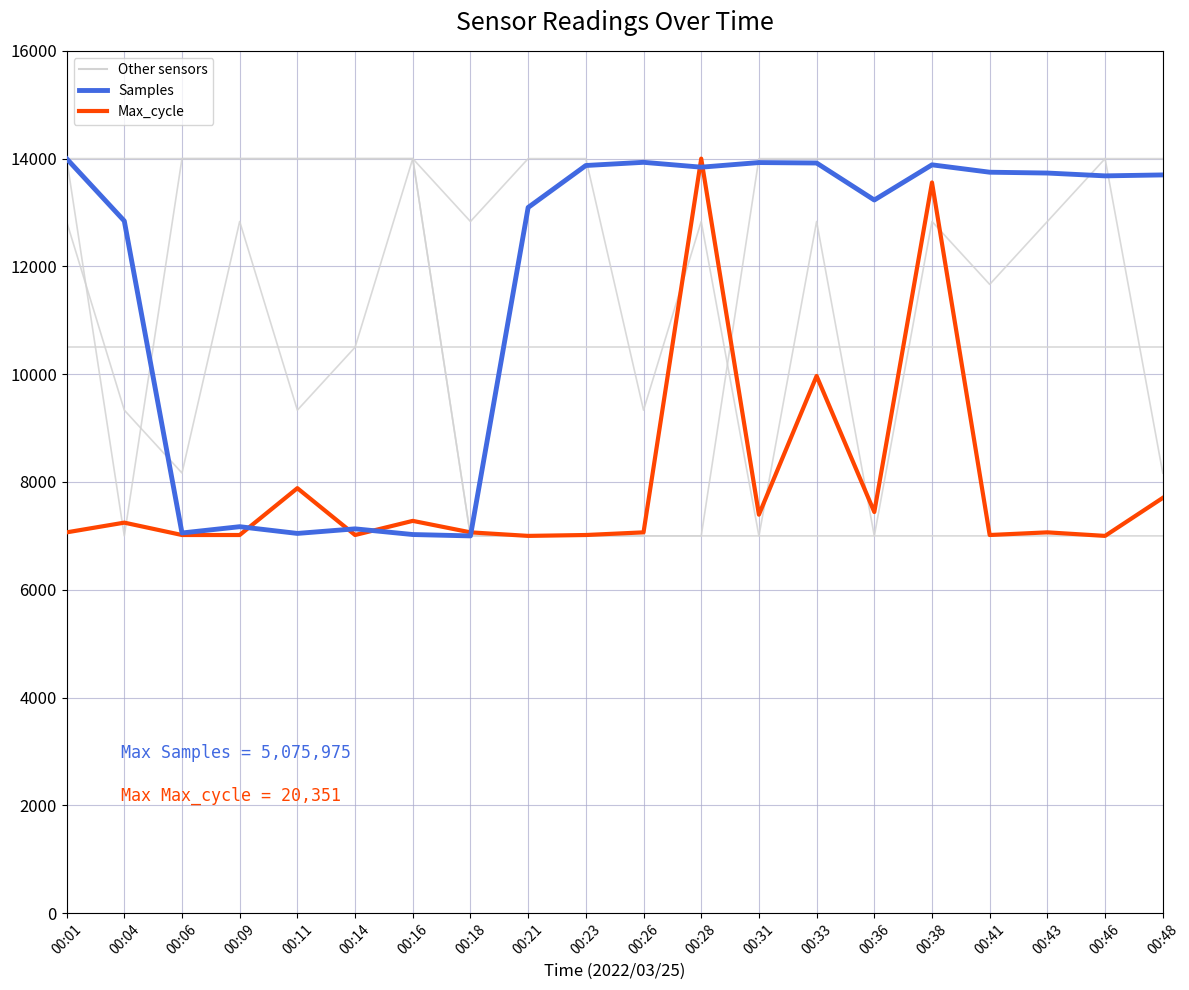

Reading left to right, what are all the values shown in this chart?

Signal: 12833.3	9333.3	8166.7	12833.3	9333.3	10500.0	14000.0	12833.3	14000.0	14000.0	9333.3	12833.3	7000.0	12833.3	7000.0	12833.3	11666.7	12833.3	14000.0	8166.7
Humidity: 14000.0	7000.0	14000.0	14000.0	14000.0	14000.0	14000.0	7000.0	7000.0	7000.0	7000.0	7000.0	14000.0	14000.0	14000.0	14000.0	14000.0	14000.0	14000.0	14000.0
Temp: 14000.0	14000.0	14000.0	14000.0	14000.0	14000.0	14000.0	7000.0	7000.0	7000.0	7000.0	7000.0	7000.0	7000.0	7000.0	7000.0	7000.0	7000.0	7000.0	7000.0
Min_cycle: 10500.0	10500.0	10500.0	10500.0	10500.0	10500.0	10500.0	10500.0	10500.0	10500.0	10500.0	10500.0	10500.0	10500.0	10500.0	10500.0	10500.0	10500.0	10500.0	10500.0
Samples: 14000.0	12843.8	7054.1	7170.7	7045.9	7130.7	7025.2	7000.0	13093.4	13872.4	13931.4	13841.4	13926.9	13918.6	13232.1	13884.8	13747.9	13732.4	13680.0	13697.6
Max_cycle: 7065.6	7245.9	7016.4	7016.4	7885.2	7016.4	7278.7	7065.6	7000.0	7016.4	7065.6	14000.0	7393.4	9967.2	7442.6	13557.4	7016.4	7065.6	7000.0	7704.9